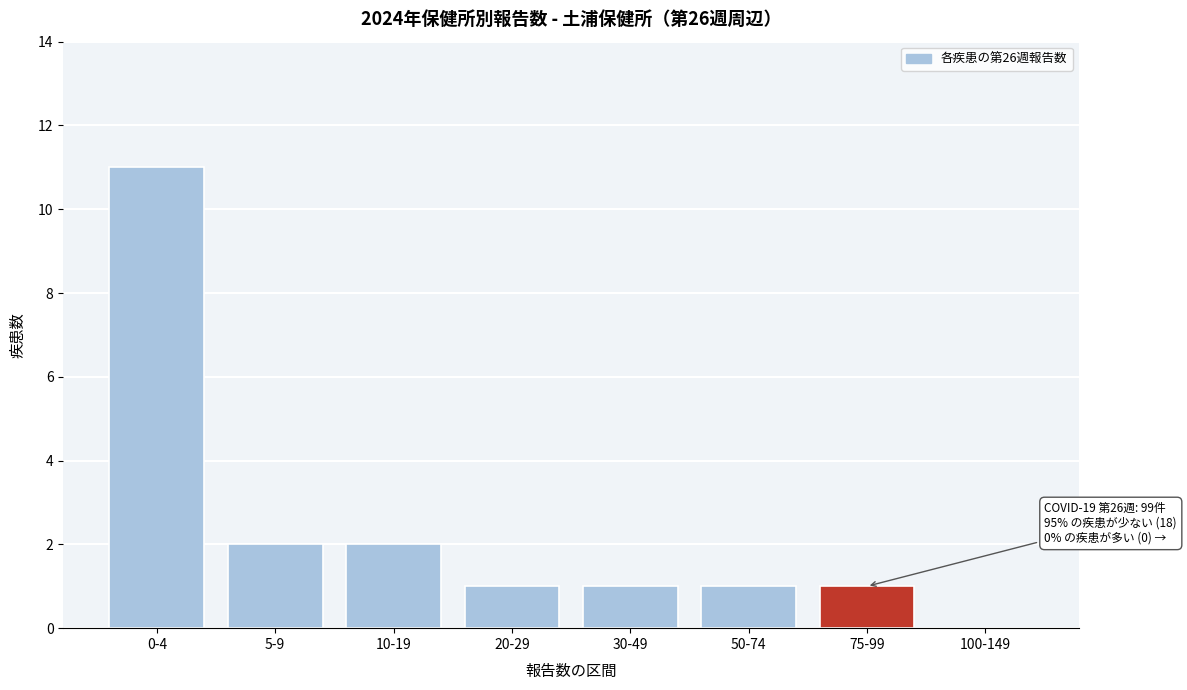

Reading right to left, what are all the values shown in this chart?

100-149=0	75-99=1	50-74=1	30-49=1	20-29=1	10-19=2	5-9=2	0-4=11